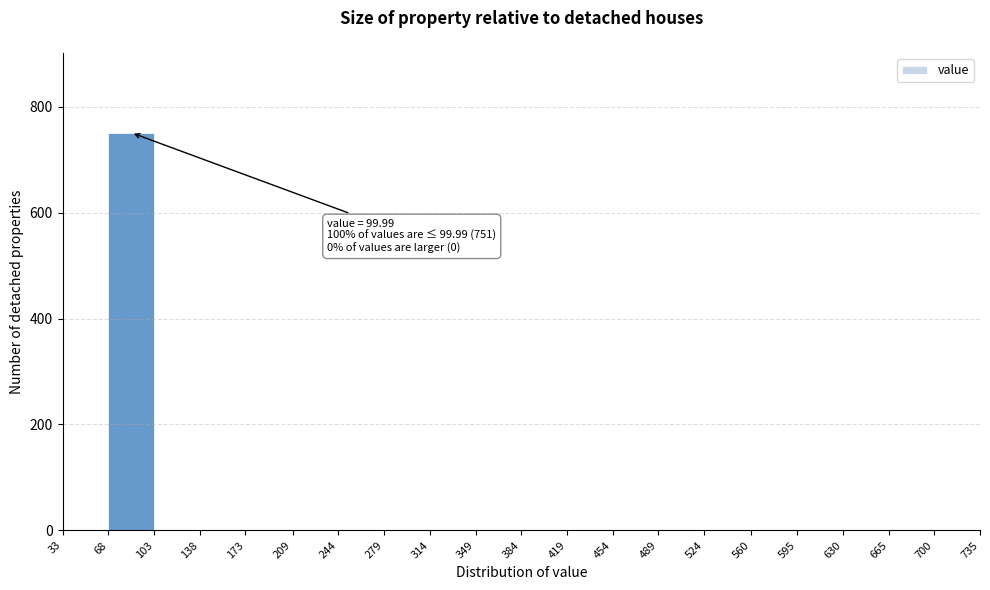

Which range on the x-axis has the tallest bar?

68 to 103